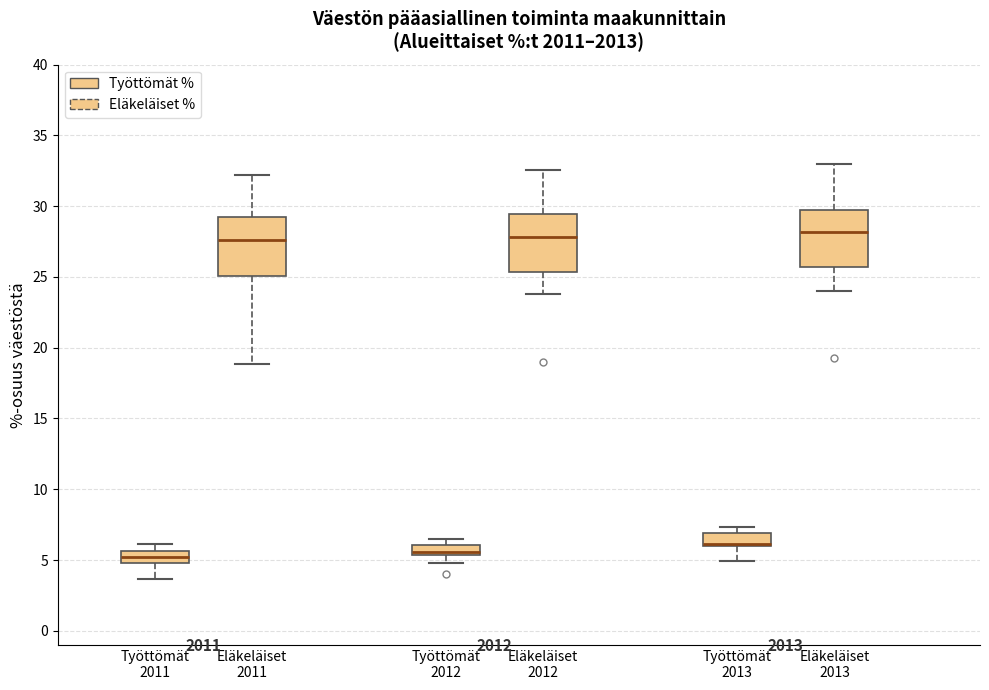

Where is the lower edge of the box for Eläkeläiset 2013 on the y-axis? The values are not printed on the chart, so give them approximately, as read against the axis.

25.5